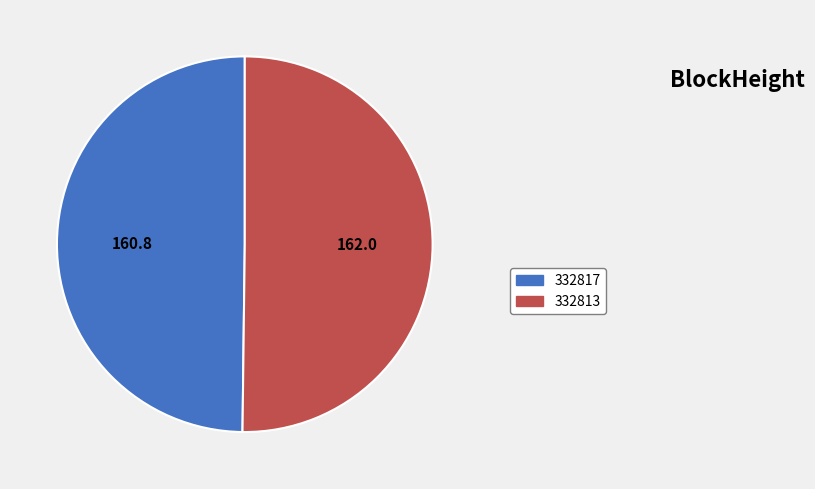

Approximately how many times larger is the value at 332817 compared to 332813?

1.0